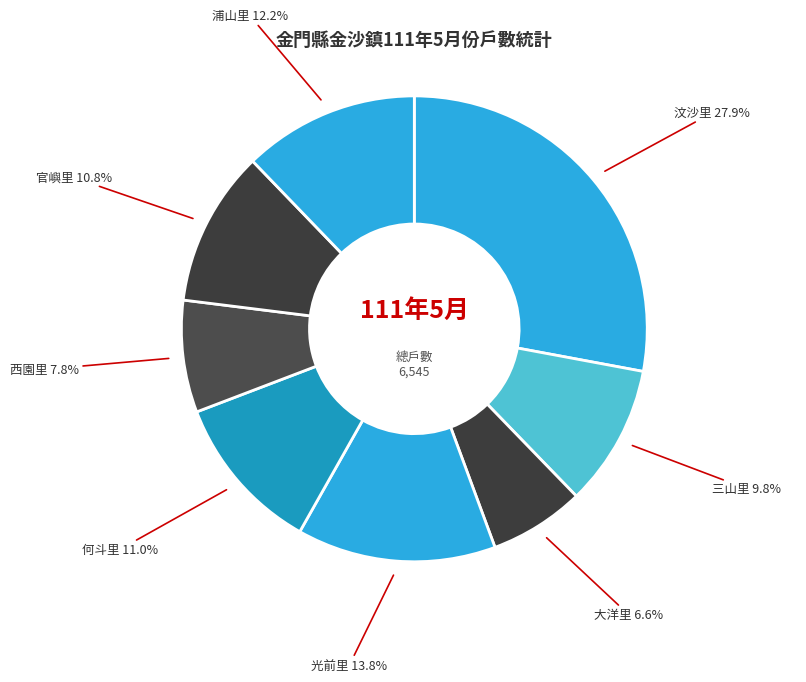

Which category has the smallest portion of the pie?

大洋里